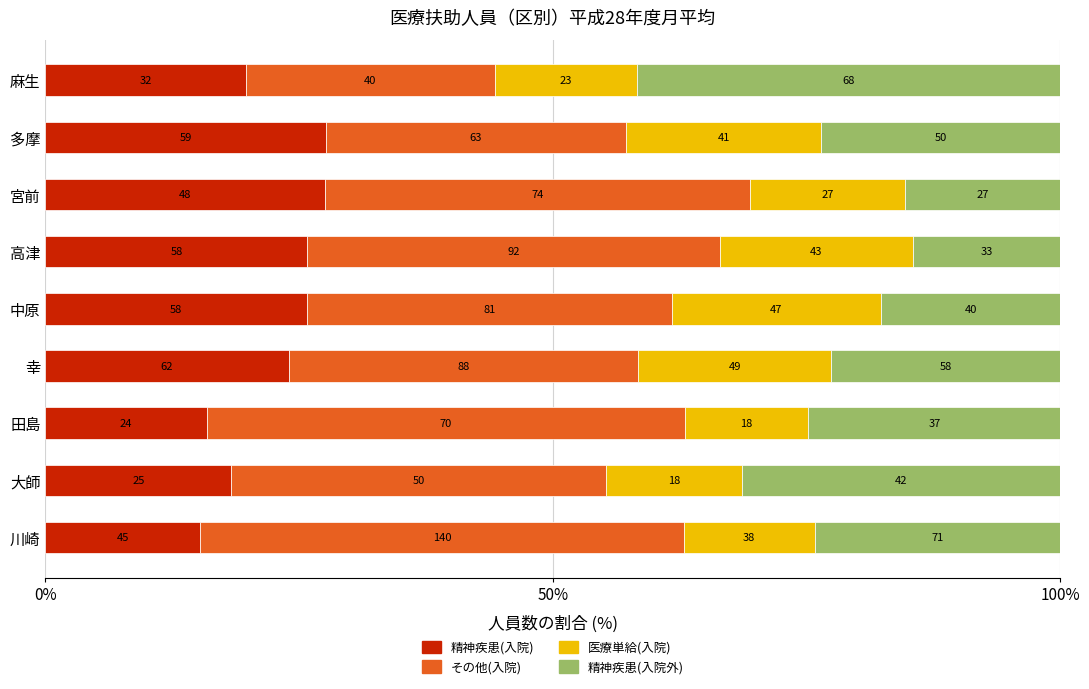

Rank the series by their maximum value, from lowest to highest.

医療単給(入院), 精神疾患(入院), 精神疾患(入院外), その他(入院)